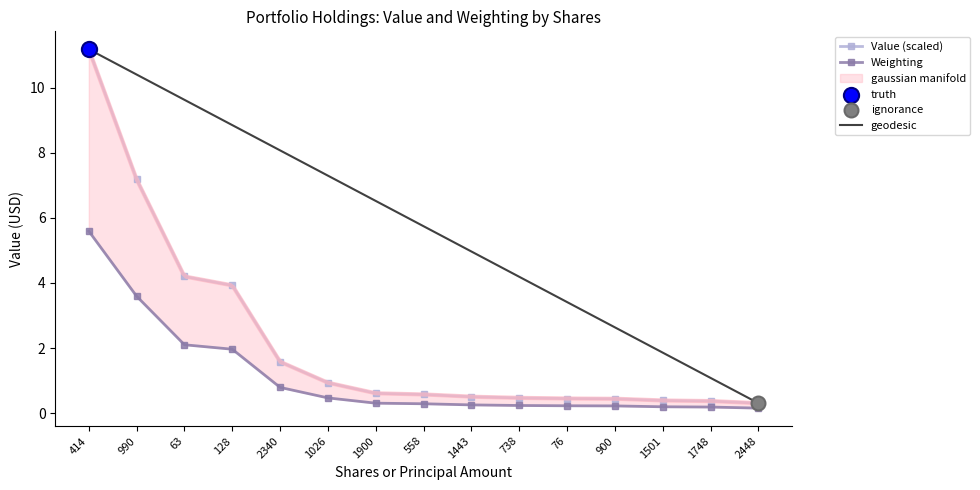

Is the value of Value at 63.0 greater than the value of Weighting at 1900.0?

Yes